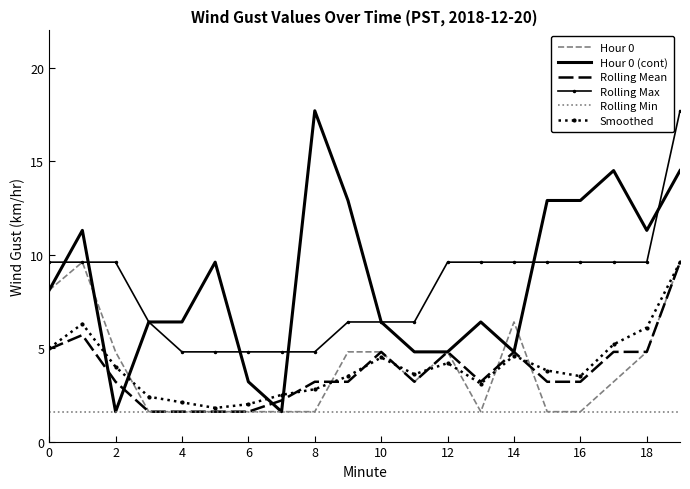

True or false: Rolling Mean and Rolling Max intersect in this chart.

False